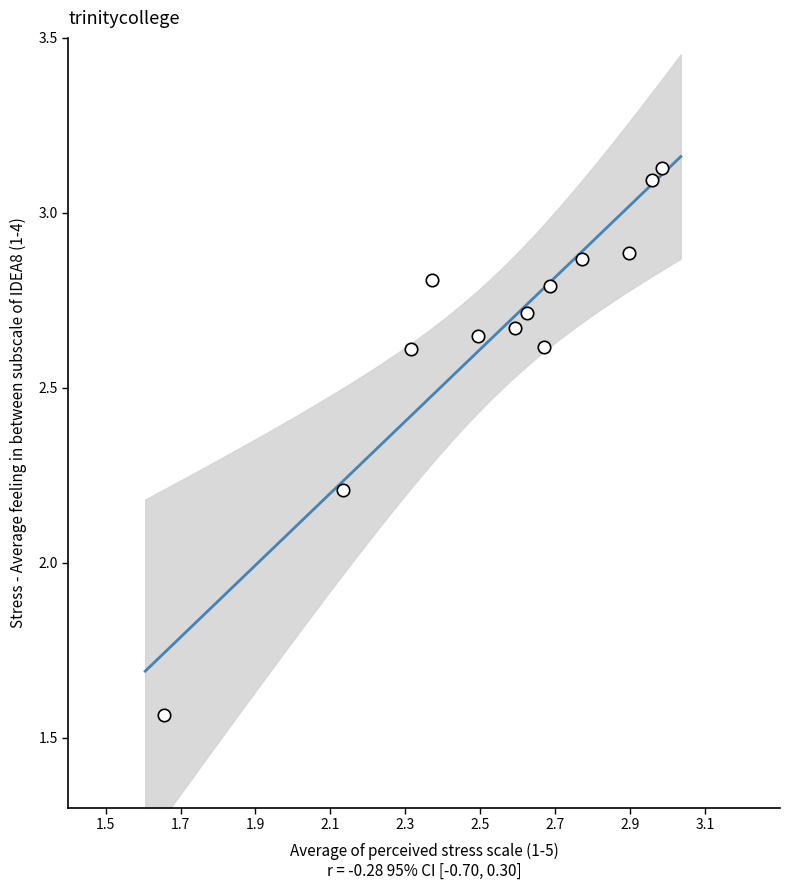

What Y value in the scatter plot is closest to 2?

2.2